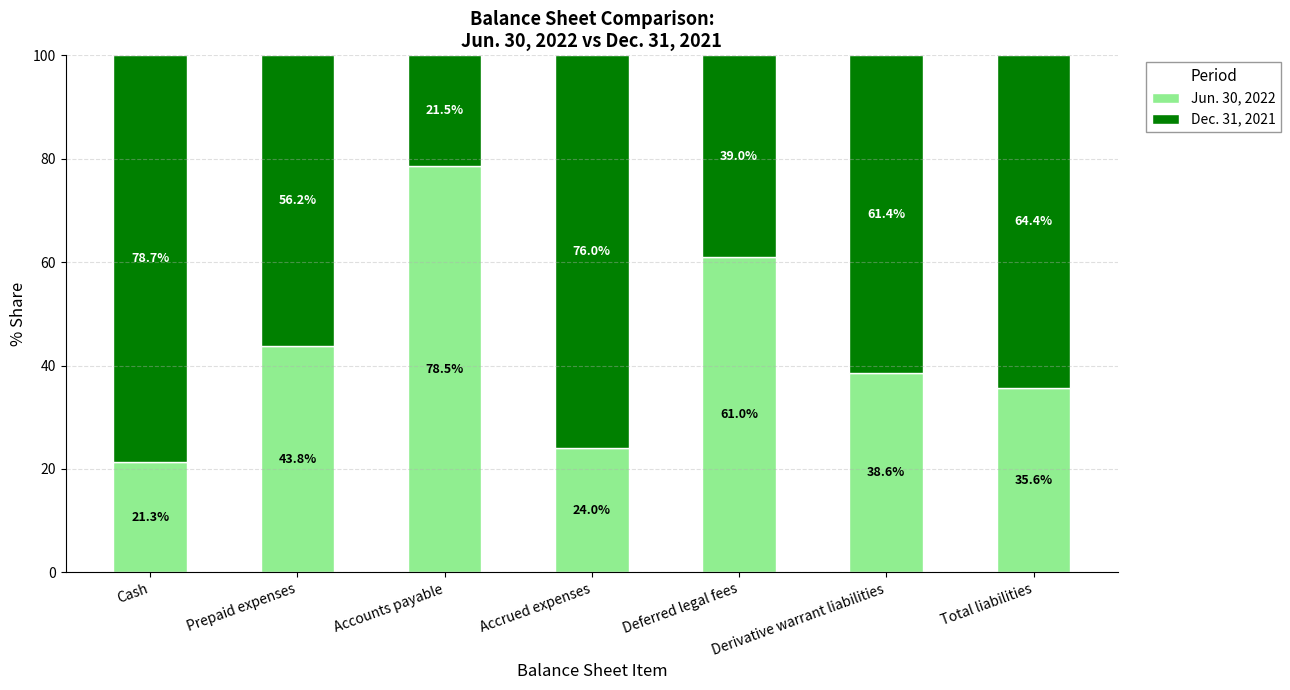

The Jun. 30, 2022 series shows 9.9 at Cash. True or false?

False